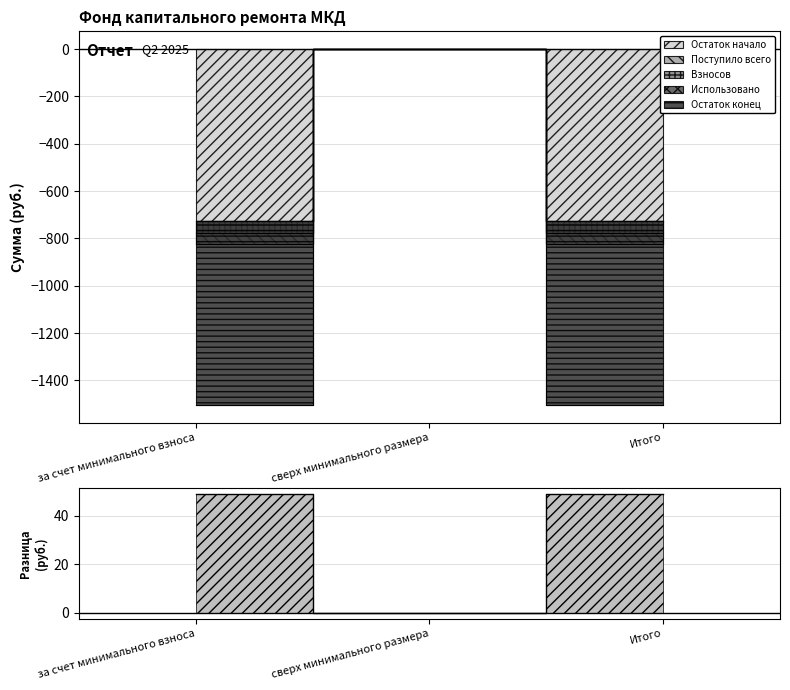

Reading left to right, extract all data points from this chart.

за счет минимального взноса=48.9	сверх минимального размера=0.0	Итого=48.9